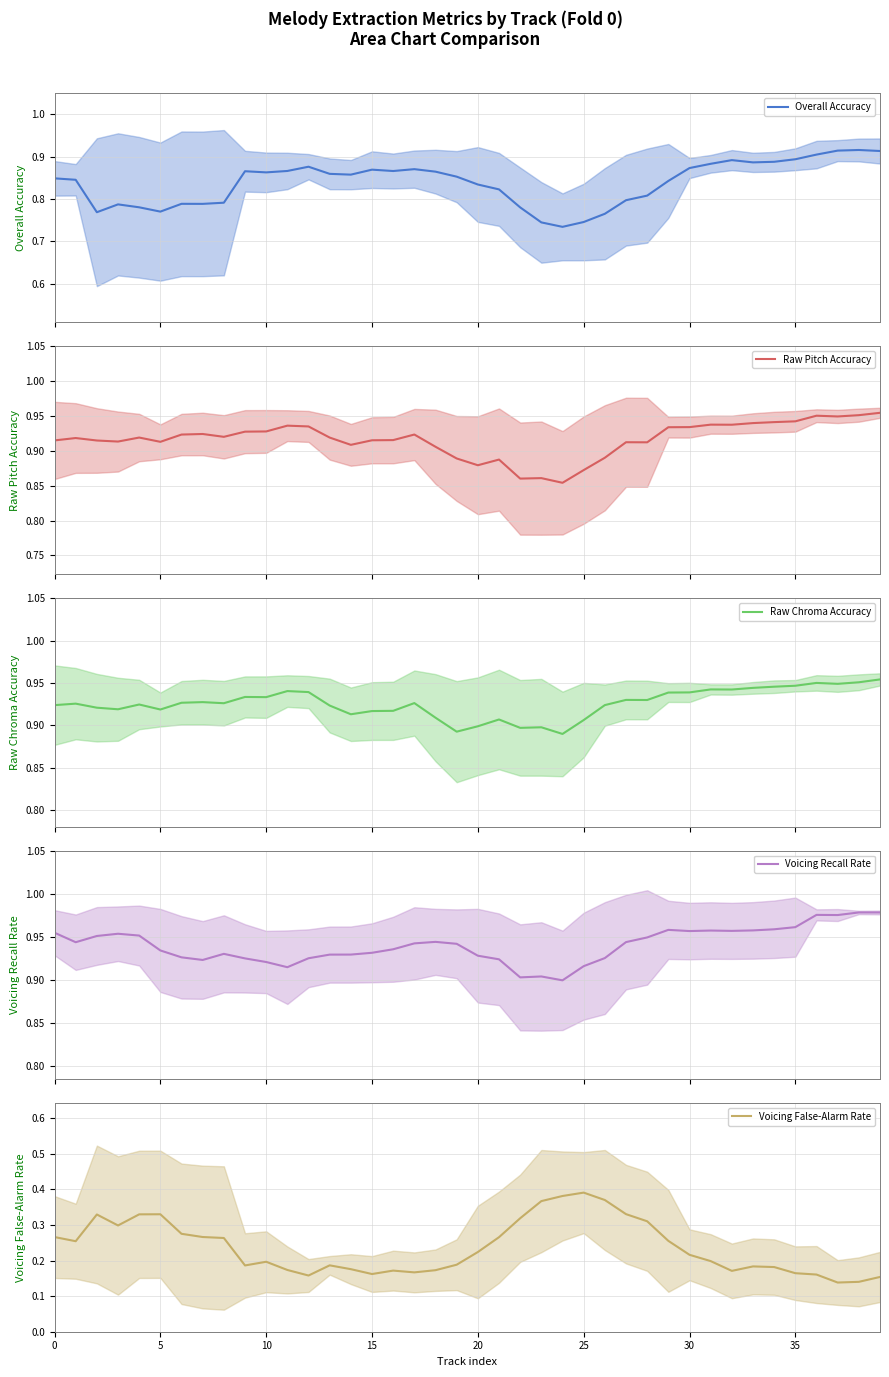

Count the number of categories in the chart.

40